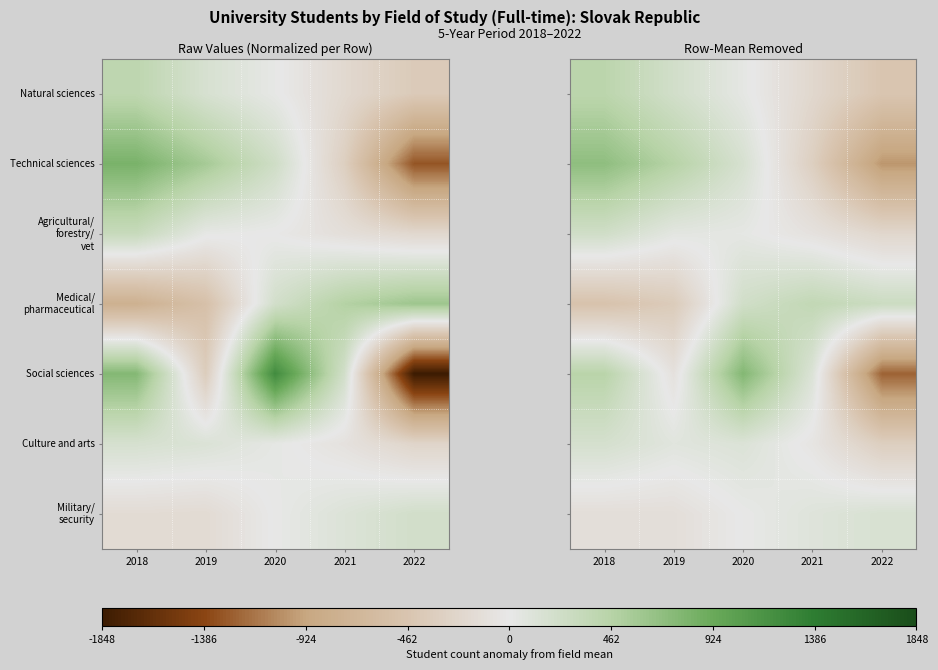

What is the difference between the highest and lowest values at 2021?

686.8